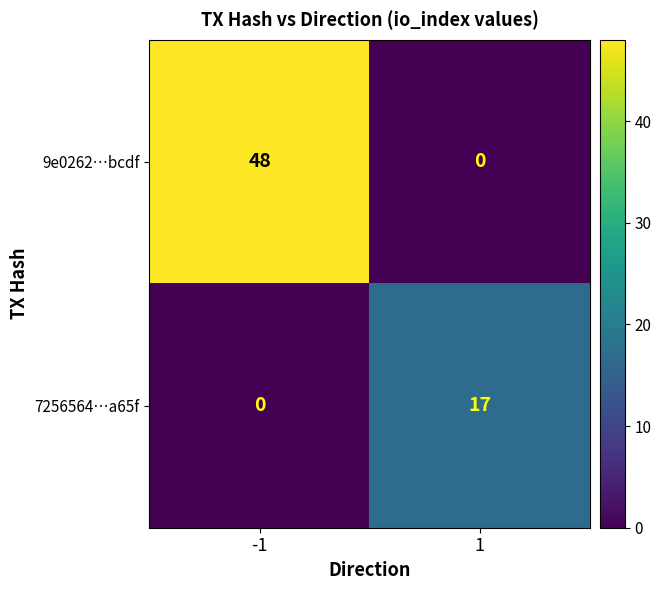

Between -1 and 1, which series saw the biggest shift?

9e0262…bcdf